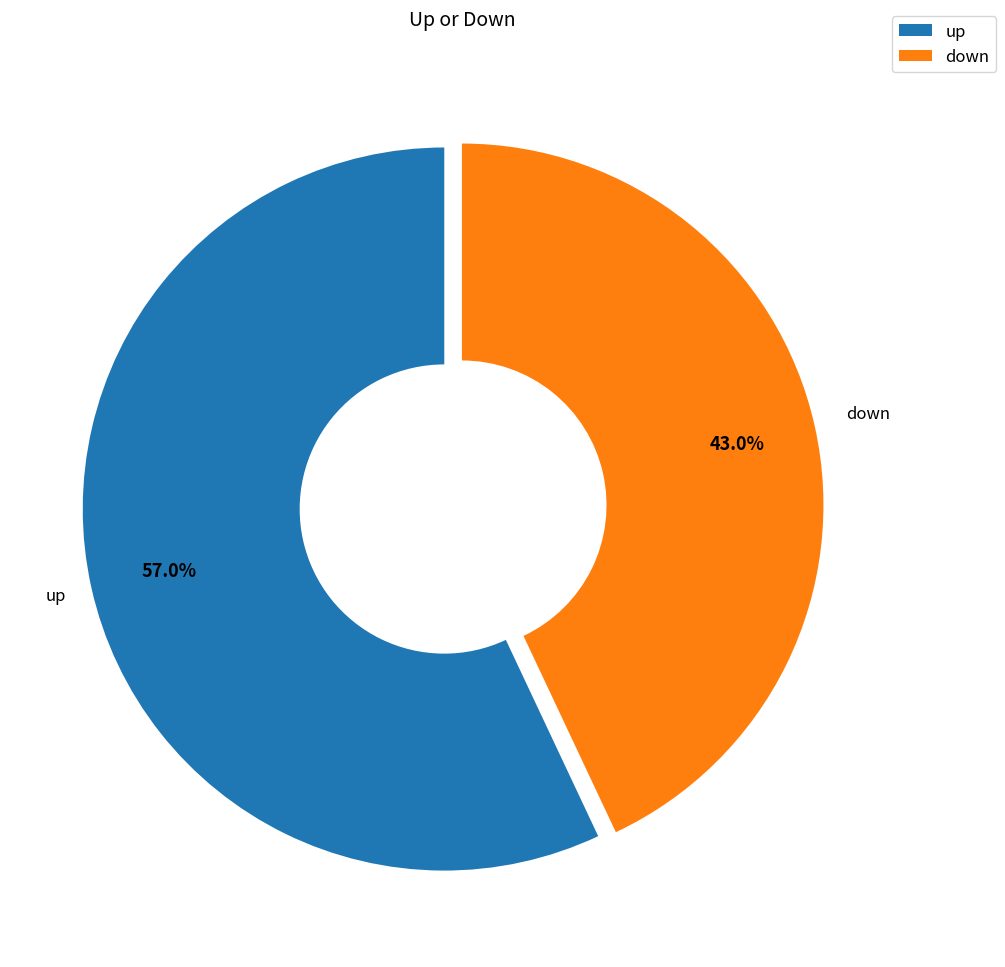

Between up and down, which is larger?

up